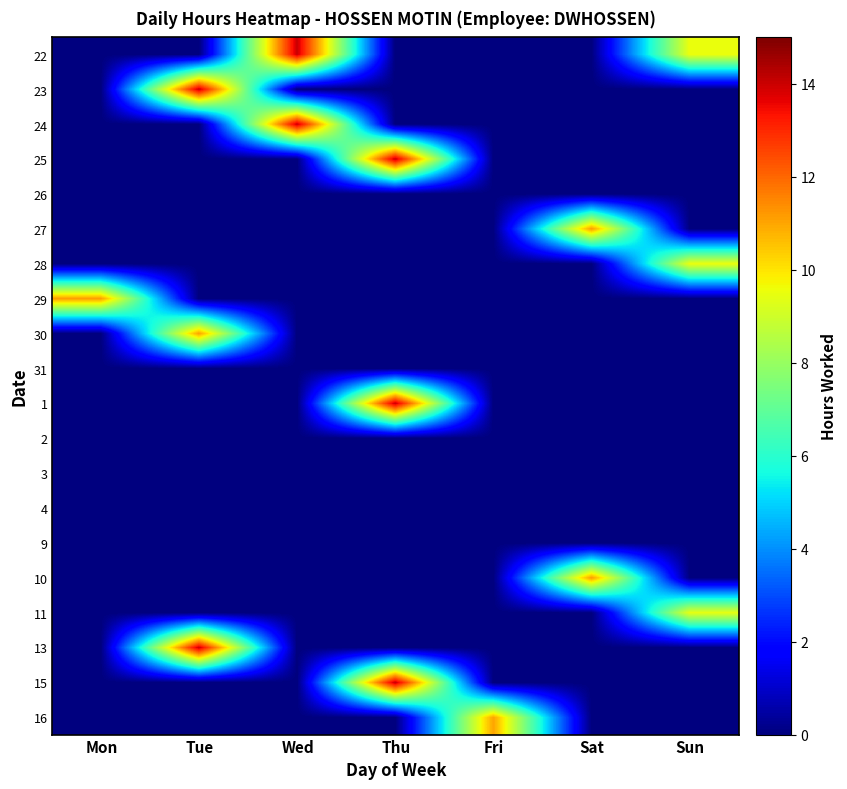

Which category has the lowest value across all series?

Mon